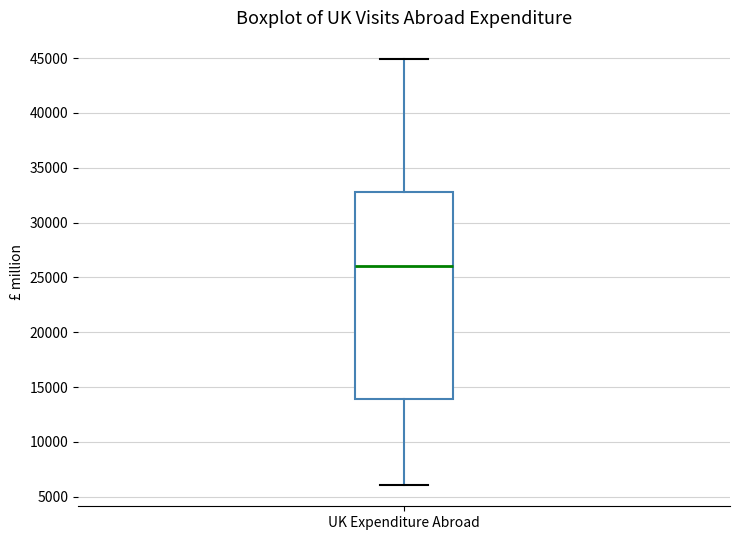

Read this box plot against the y-axis: the position of the median line, the range covered by the box, and the ends of both whiskers. The values are not printed on the chart, so give them approximately, as read against the axis.

median 26000, box 14000 to 33000, whiskers 6000 to 45000